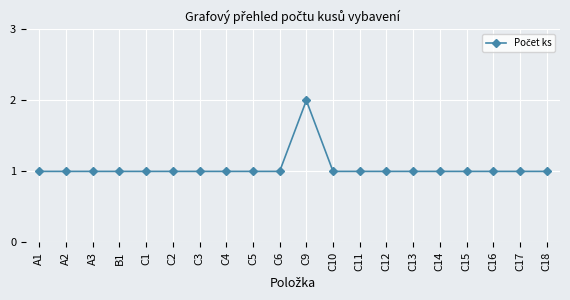

How many data points does each series have?

20